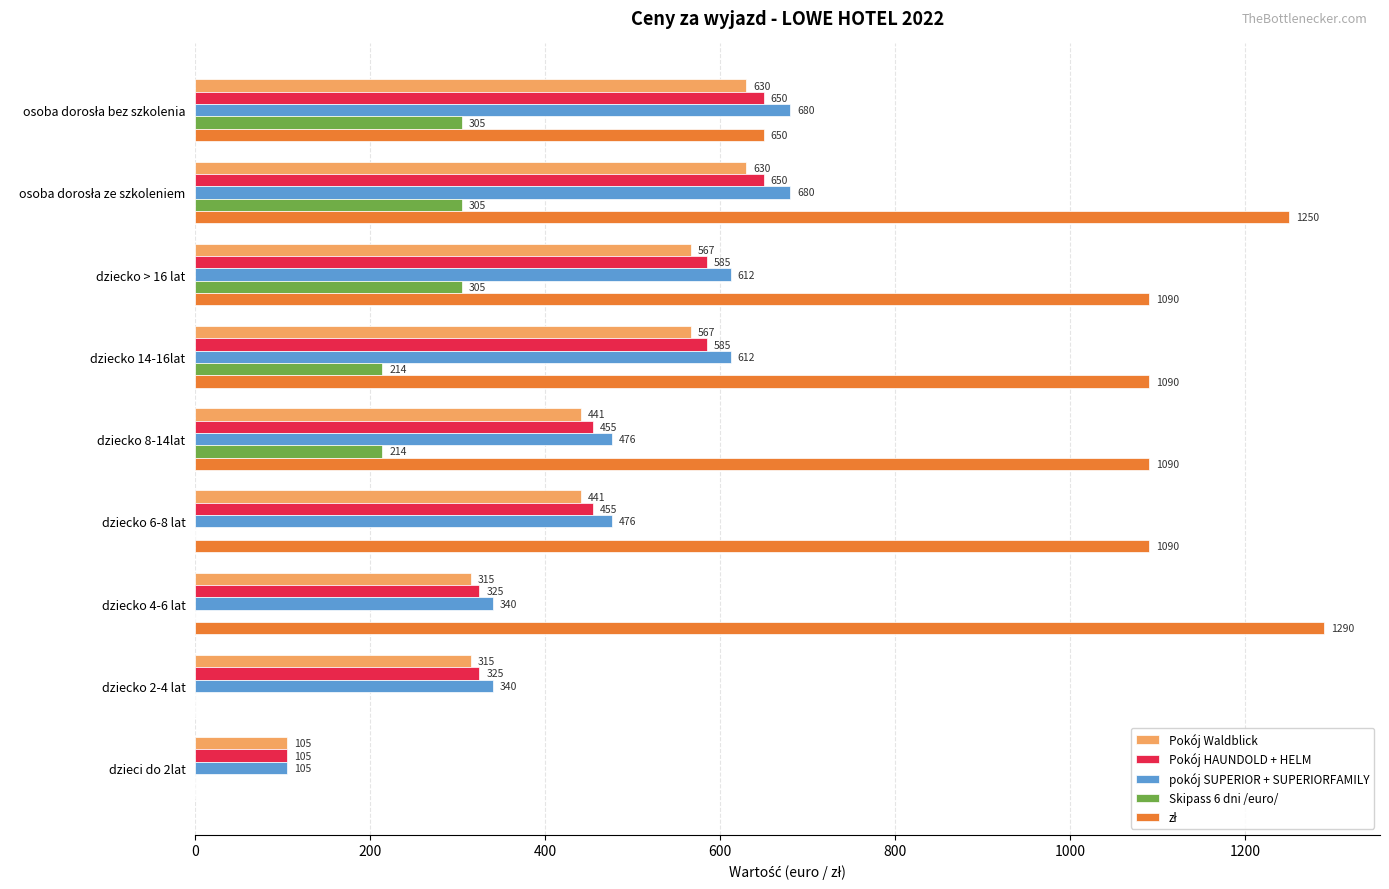

Read the pokój SUPERIOR + SUPERIORFAMILY value at dziecko 6-8 lat, to the nearest 100.

500